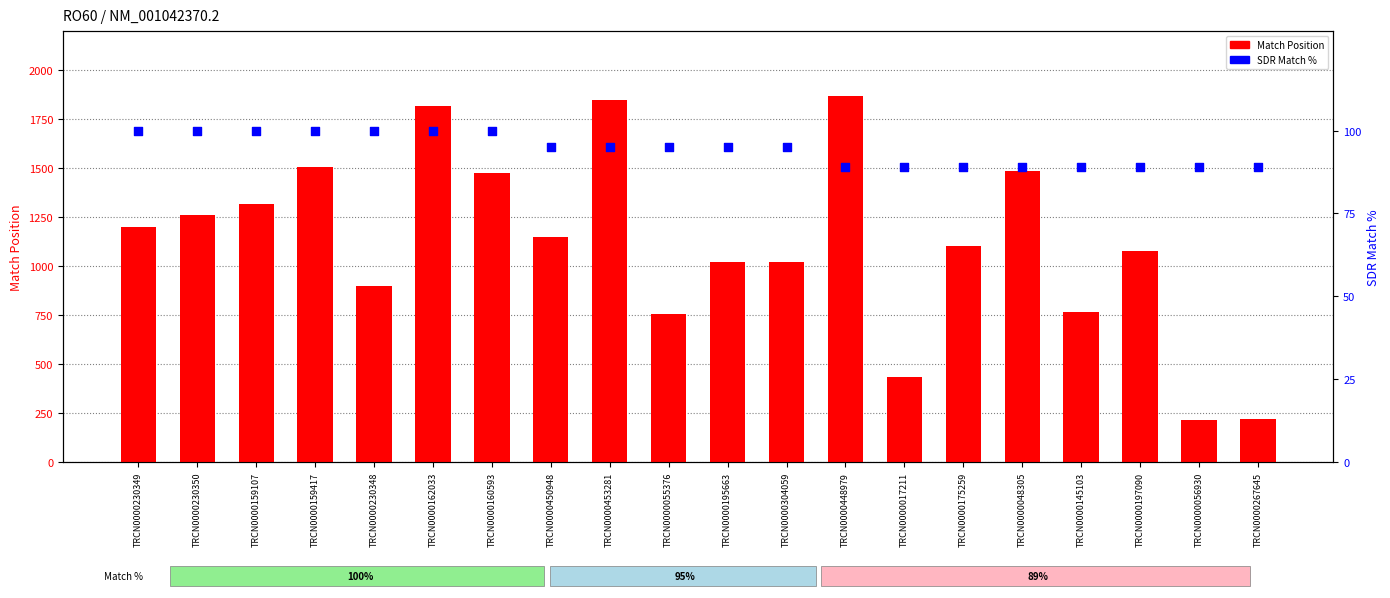

Which series contains the lowest Y value?

SDR Match %